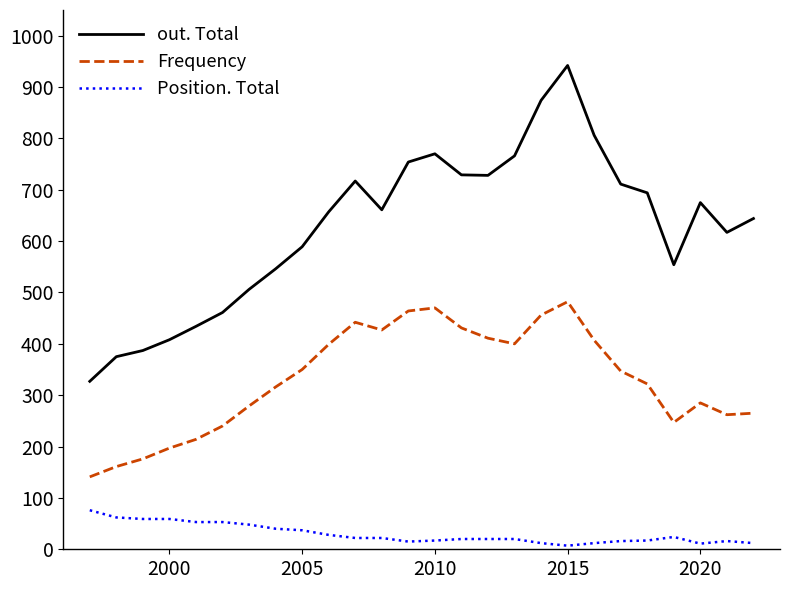

True or false: Position. Total and out. Total intersect in this chart.

False